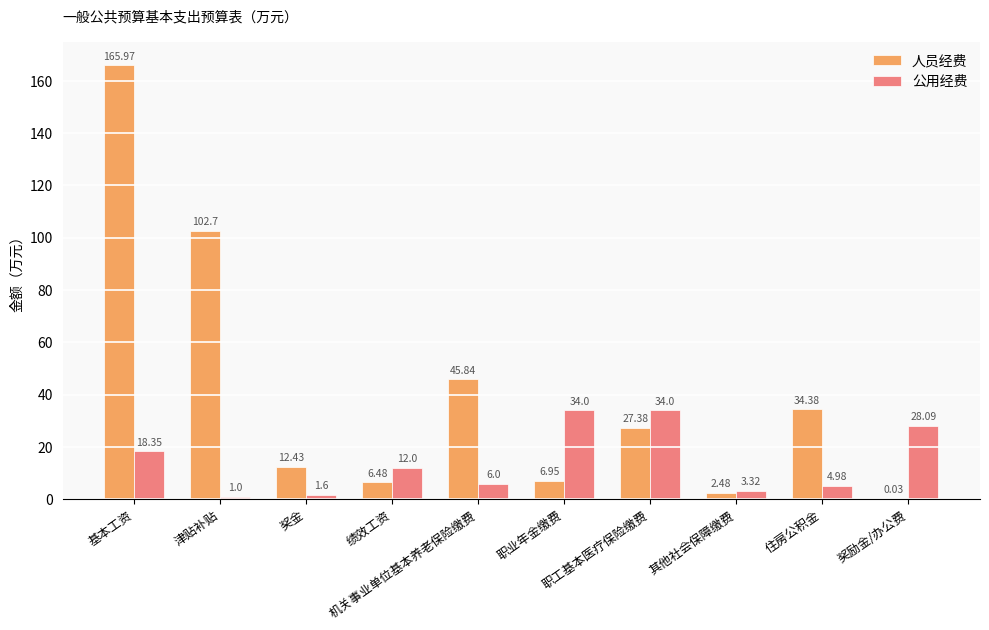

What is the greatest value displayed?

166.0